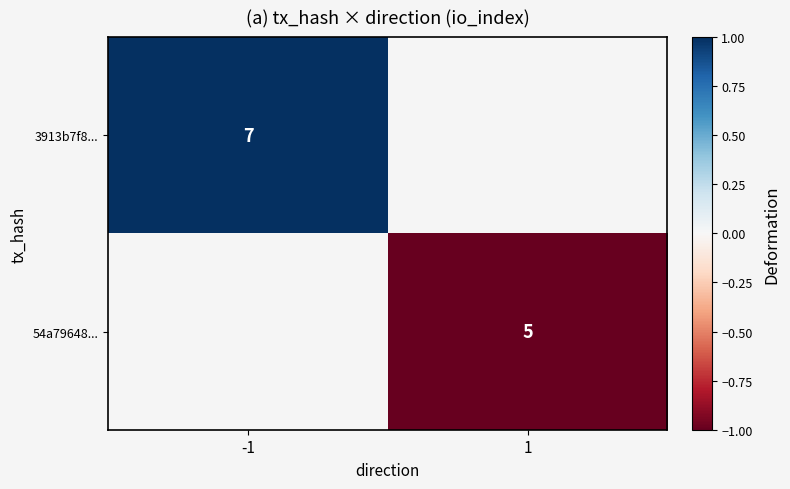

True or false: 3913b7f8... has a value of 5 at -1.

False